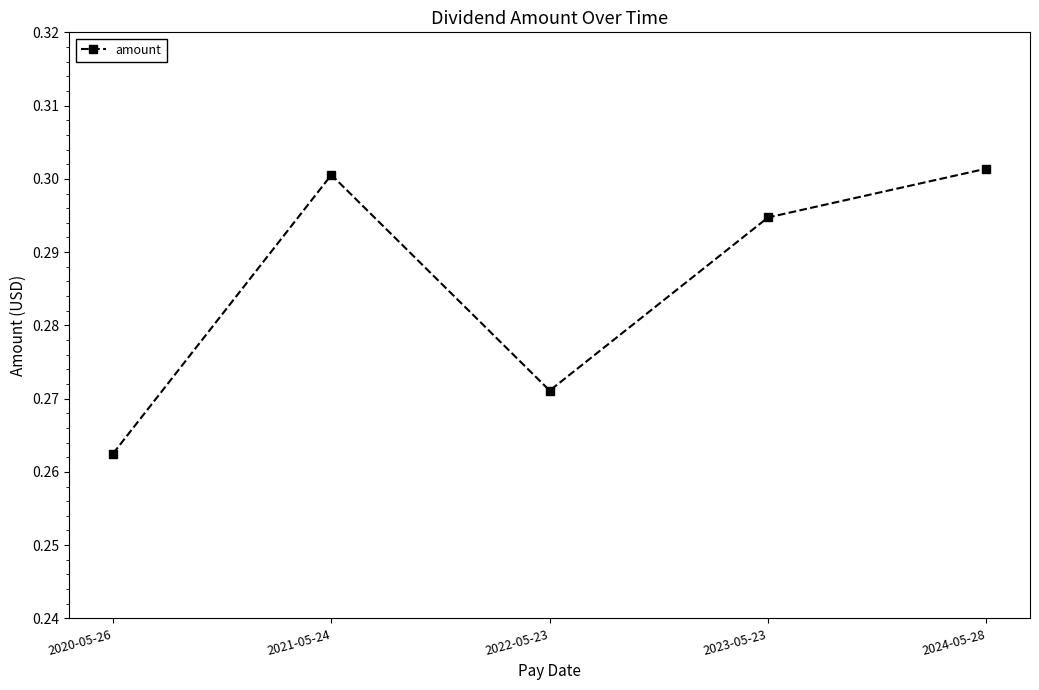

What is the sum of all values?

1.4